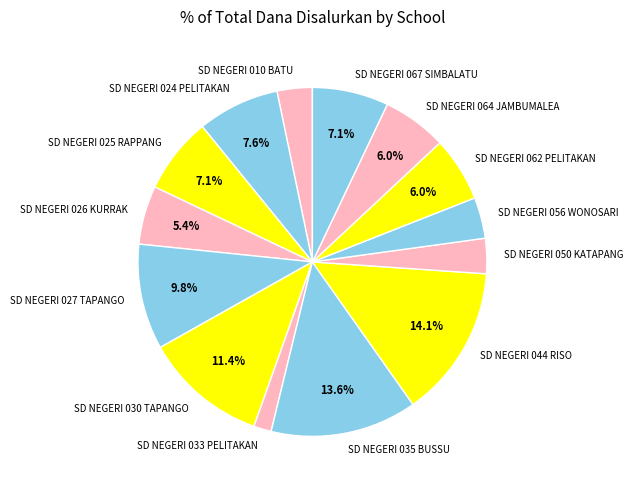

To the nearest percent, what portion does SD NEGERI 035 BUSSU represent?

14%